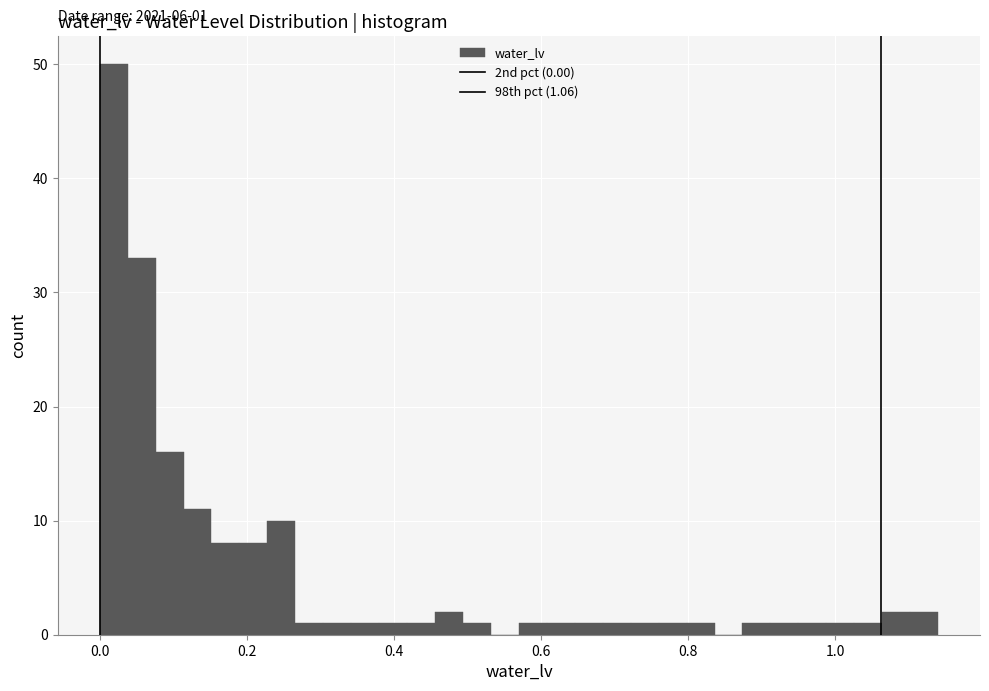

Read against the x-axis, roughly where is the centre of the tallest bar?

0.02